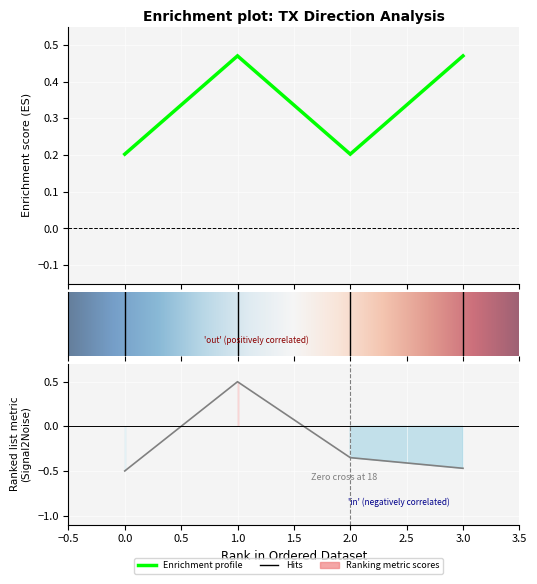

Between 0.0 and 1.0, which is larger?

1.0